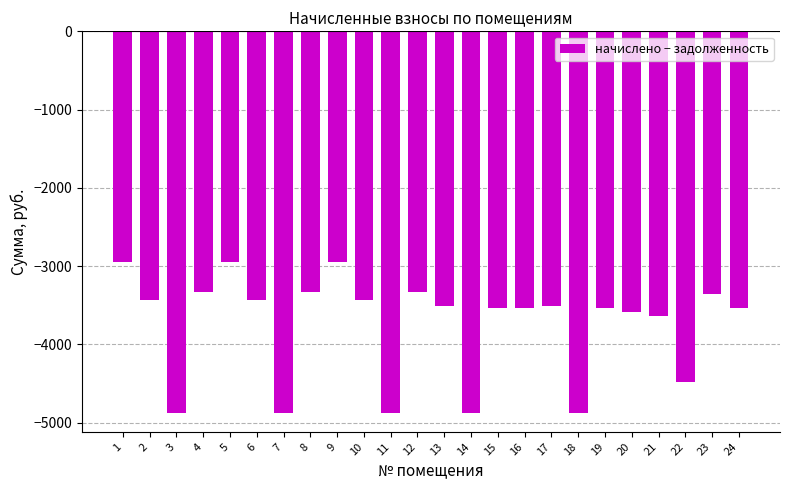

Reading right to left, transcribe all the data shown in this chart.

24=-3536.2	23=-3358.1	22=-4477.4	21=-3637.9	20=-3590.9	19=-3536.2	18=-4871.8	17=-3510.7	16=-3536.2	15=-3536.2	14=-4871.8	13=-3510.7	12=-3332.6	11=-4871.8	10=-3434.4	9=-2951.0	8=-3332.6	7=-4871.8	6=-3434.4	5=-2951.0	4=-3332.6	3=-4871.8	2=-3434.4	1=-2951.0